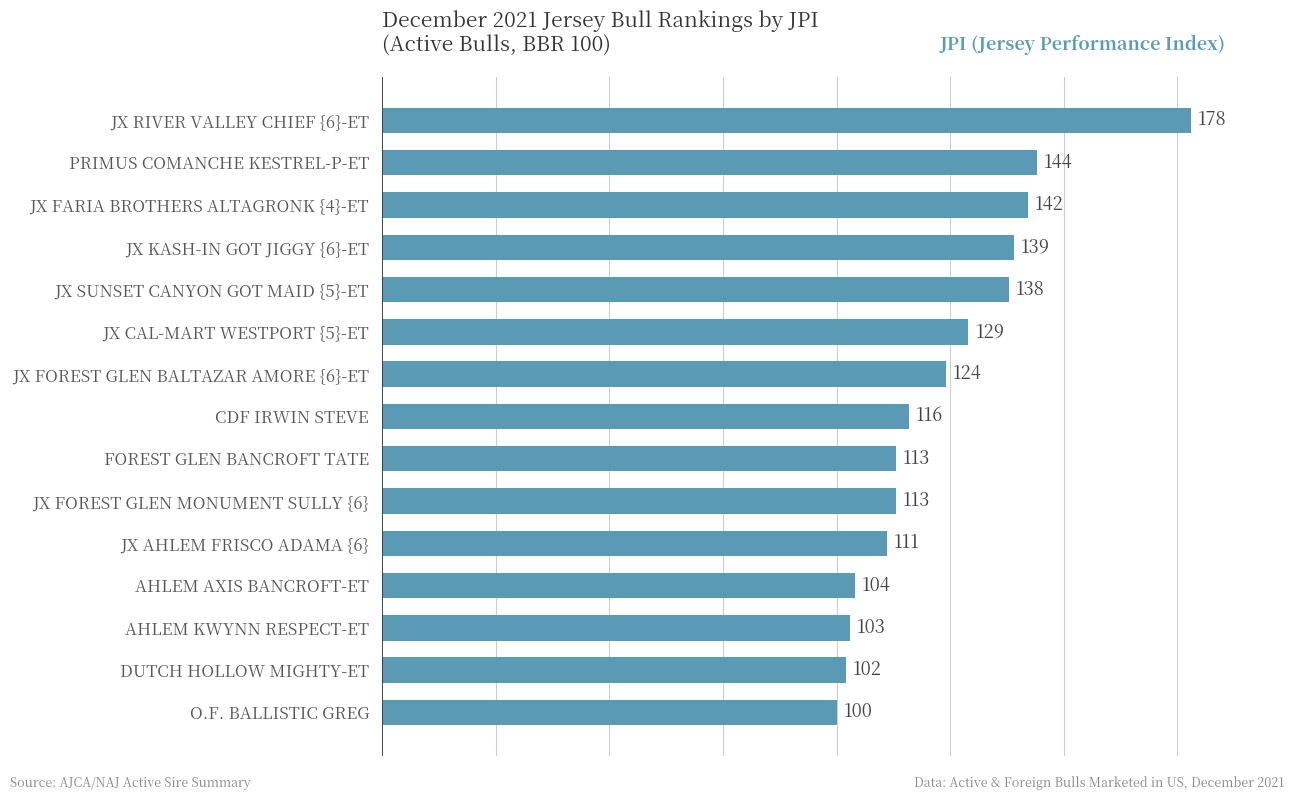

What is the sum of all values?

1856